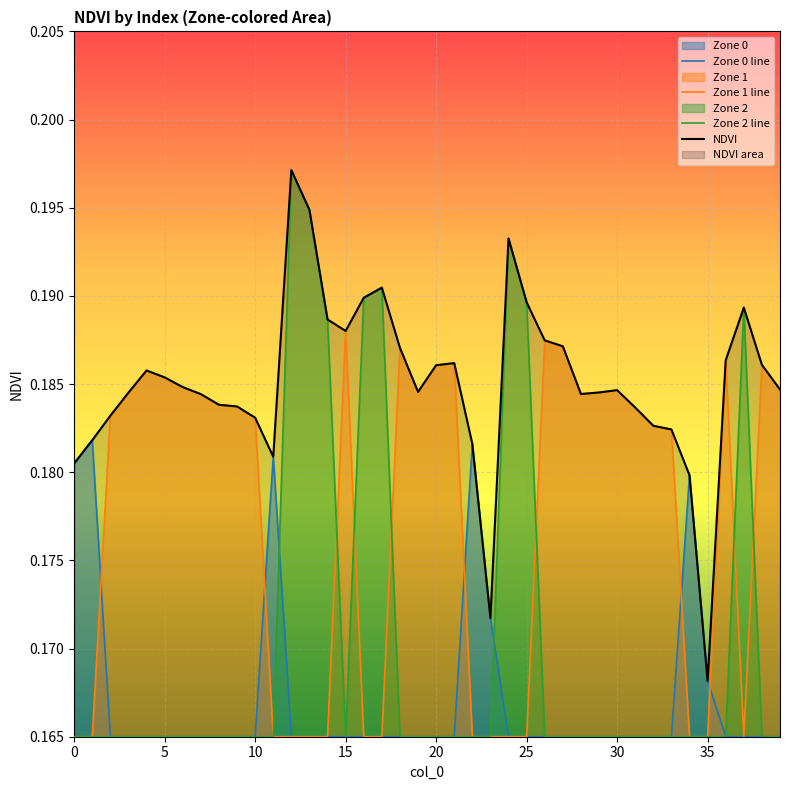

The Zone 1 series shows 0.1 at 20. True or false?

False